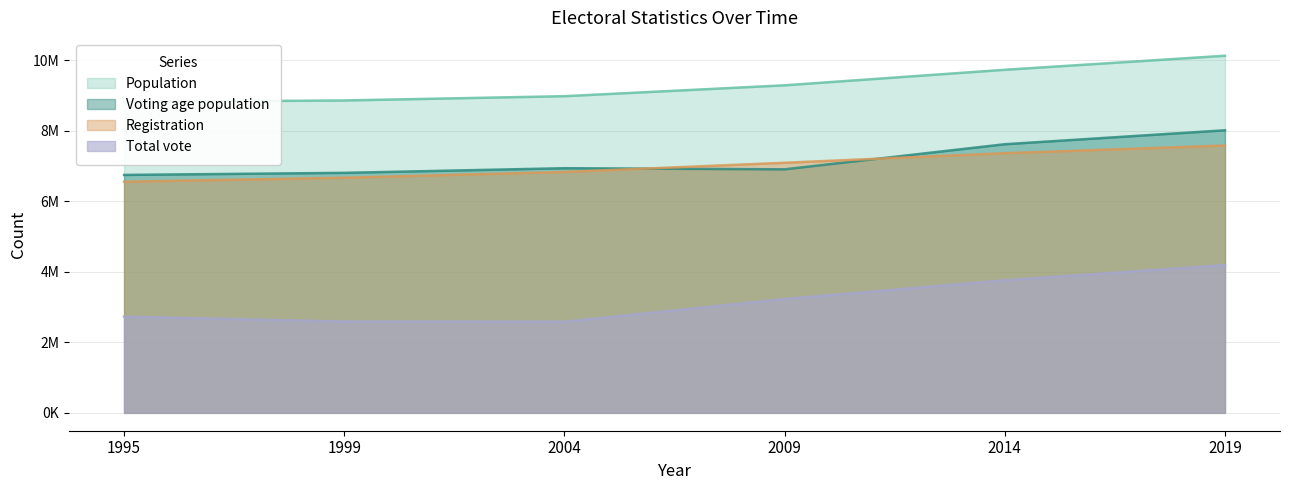

Is it true that Voting age population equals 4396228 at 1995?

False